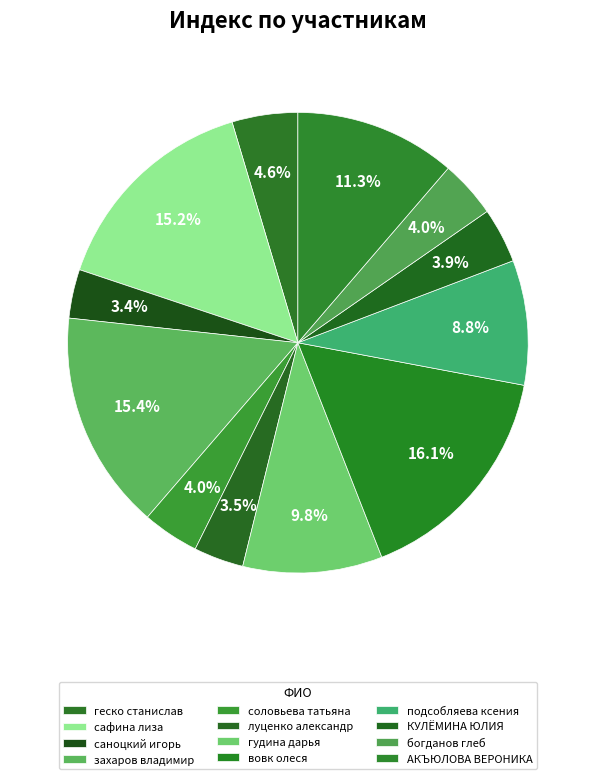

Is there a majority slice in this chart?

No